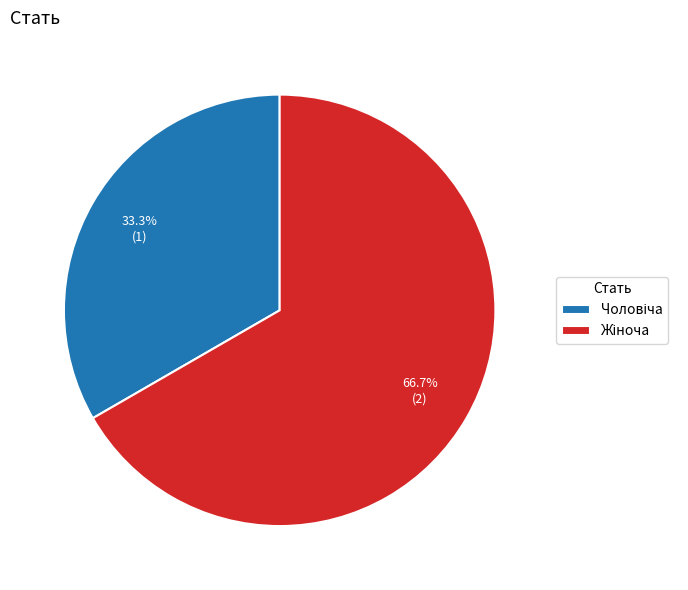

How many segments does this pie chart have?

2